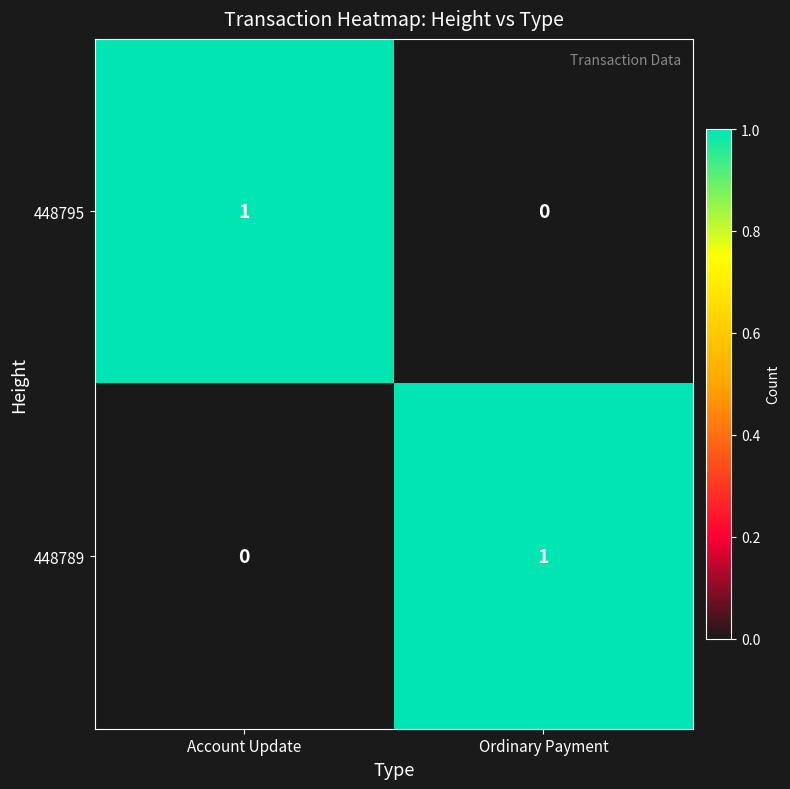

Reading left to right, transcribe all the data shown in this chart.

448795: Account Update=1	Ordinary Payment=0
448789: Account Update=0	Ordinary Payment=1